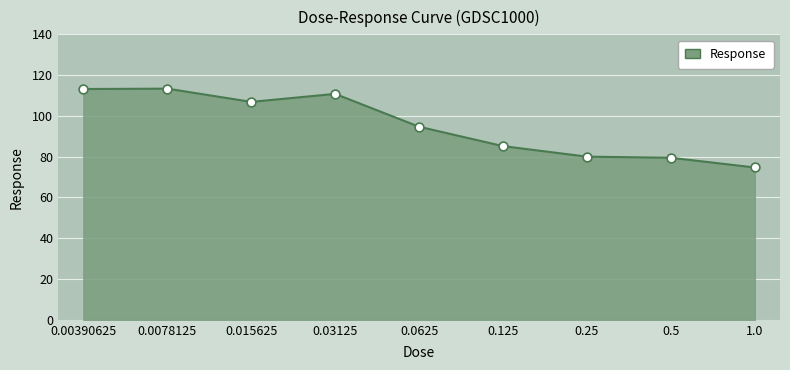

What is the ratio of the value at 0.5 to the value at 0.25?

1.0